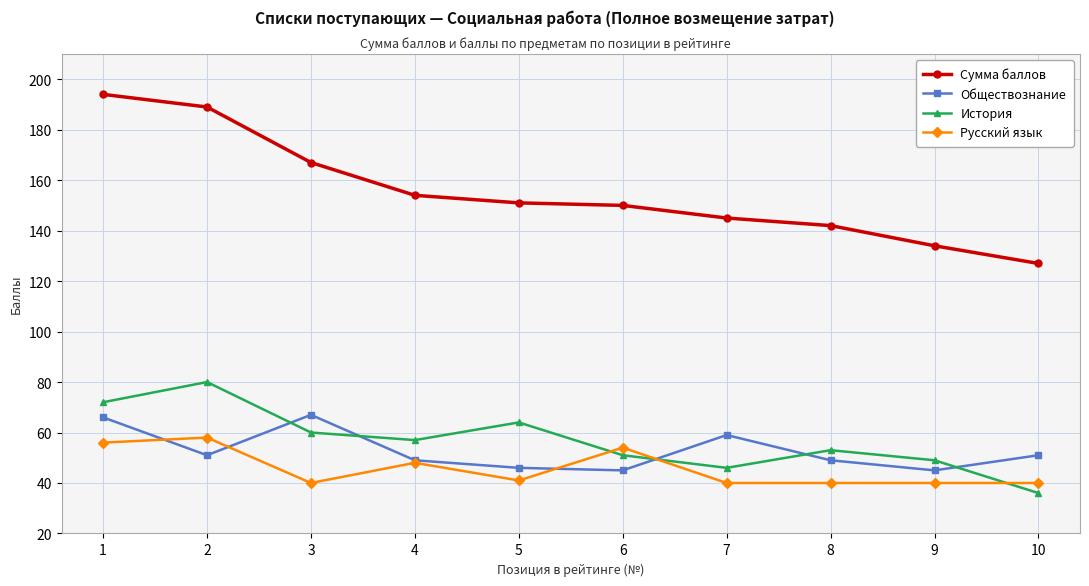

List the labels in order of История value, smallest first.

10, 7, 9, 6, 8, 4, 3, 5, 1, 2